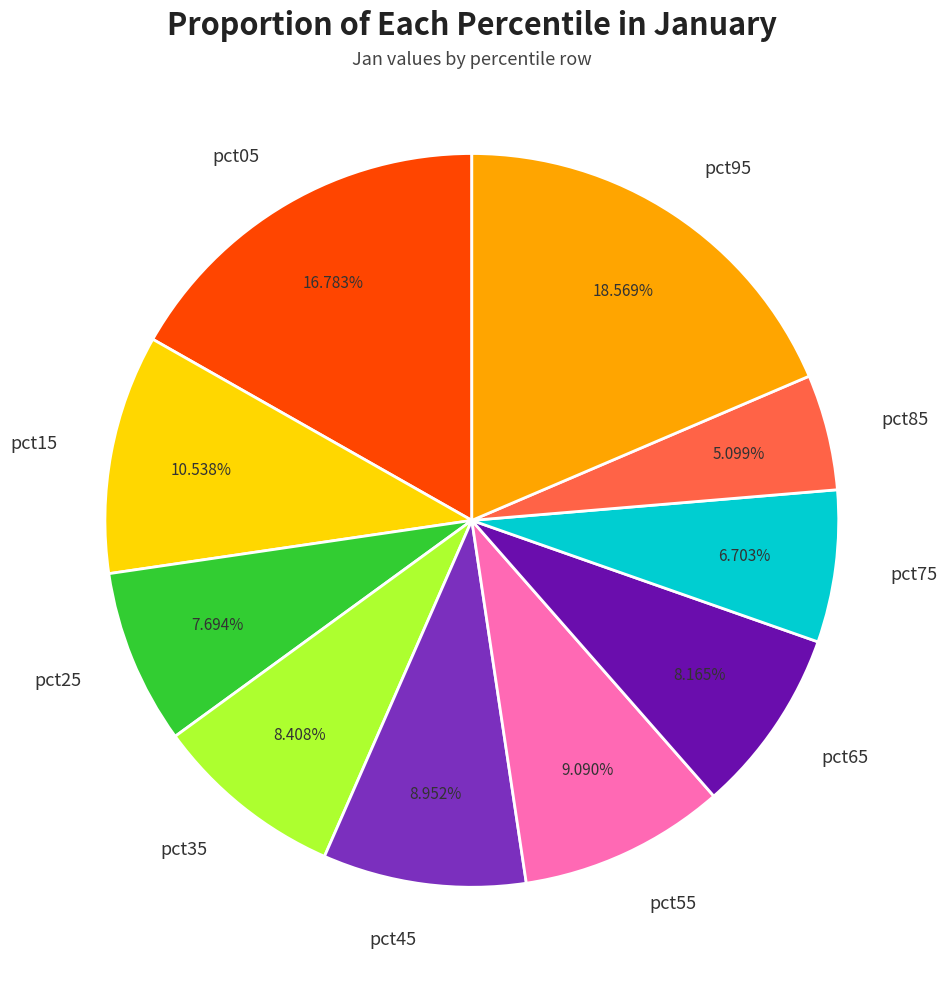

Combined, do pct15 and pct05 account for over 50%?

No